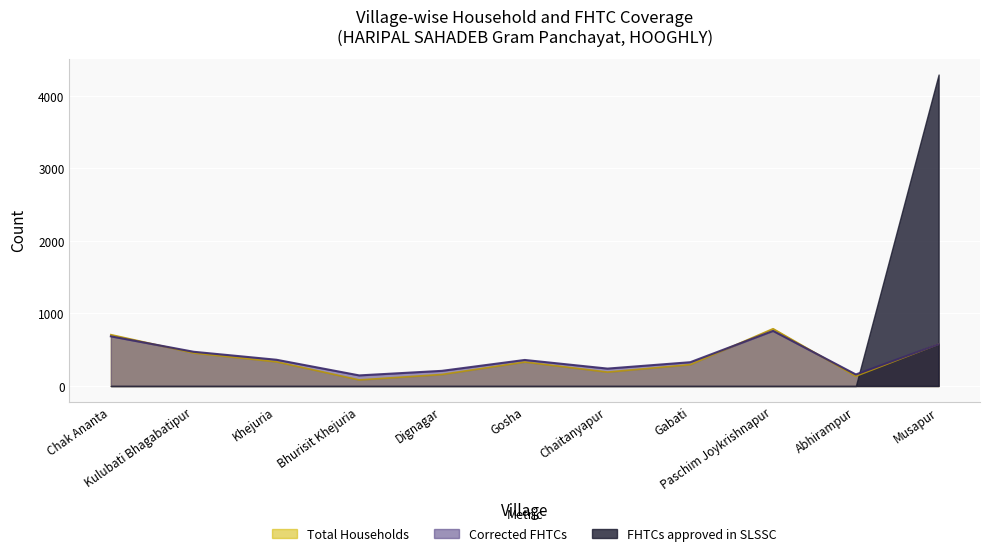

The value of Corrected FHTCs at Kulubati Bhagabatipur is 297. True or false?

False